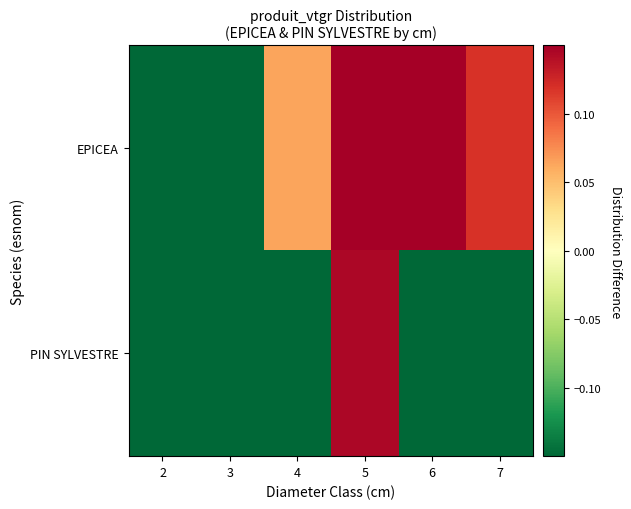

At how many categories does at least one series exceed 0?

4